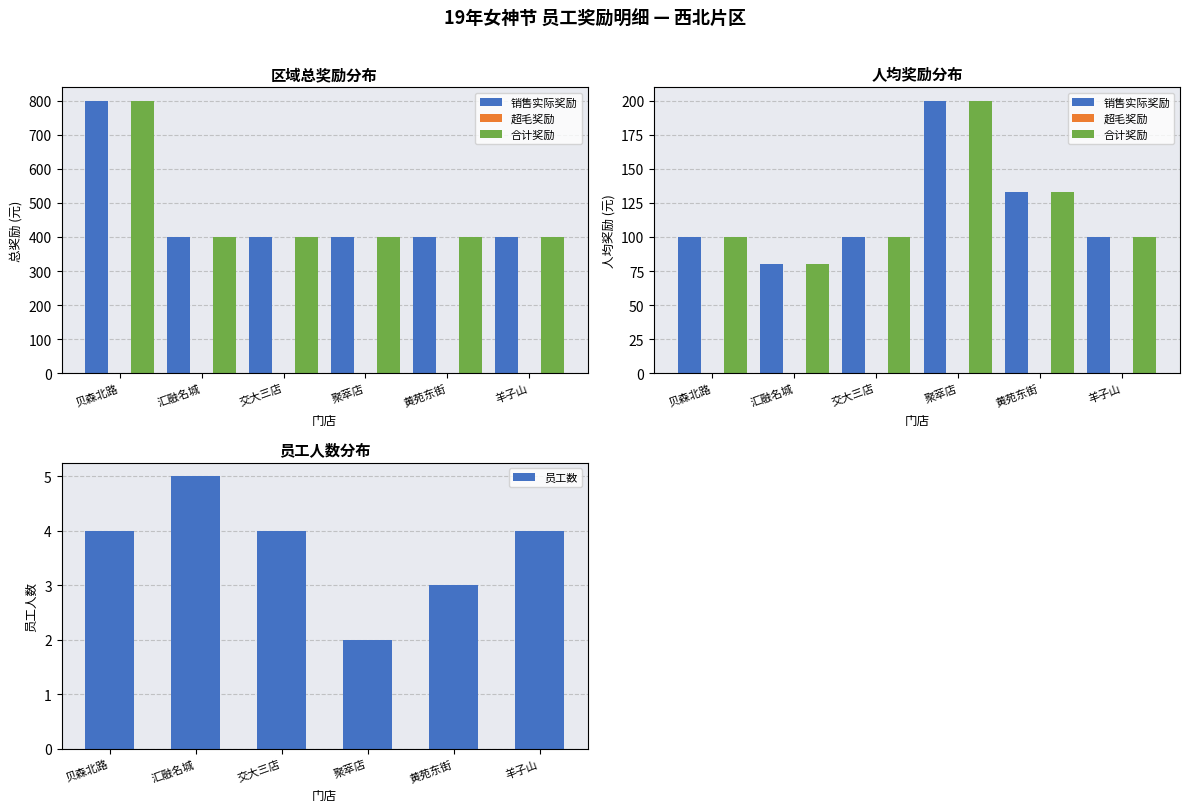

What is the label of the 2nd bar from the left?

汇融名城